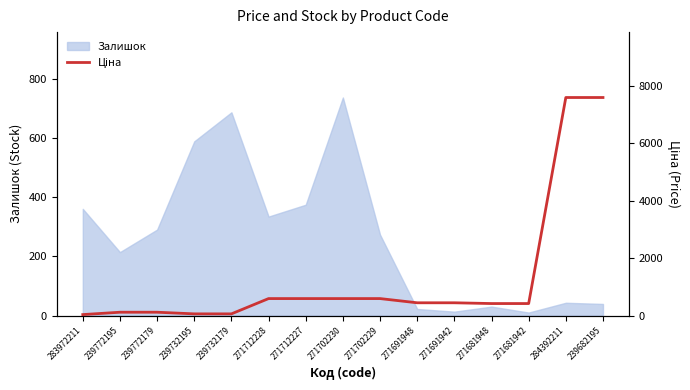

Where does the data first go above 443?

271712228